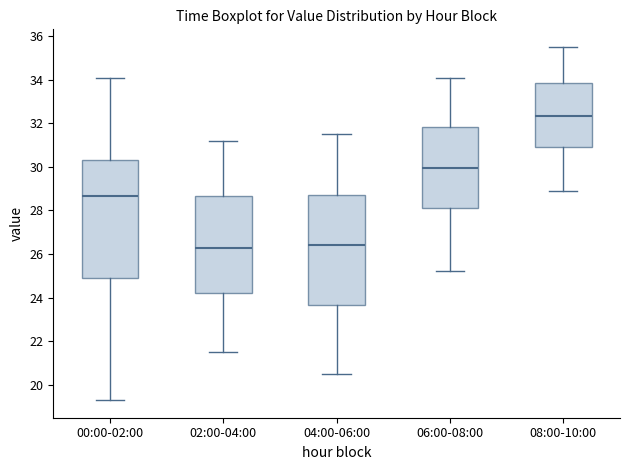

Reading left to right, read every box against the y-axis: the position of its median line, the range the box covers, and the ends of its whiskers. The values are not printed on the chart, so give them approximately, as read against the axis.

00:00-02:00: median 28.6, box 24.8 to 30.4, whiskers 19.4 to 34.2
02:00-04:00: median 26.4, box 24.2 to 28.6, whiskers 21.6 to 31.2
04:00-06:00: median 26.4, box 23.6 to 28.8, whiskers 20.6 to 31.6
06:00-08:00: median 30.0, box 28.2 to 31.8, whiskers 25.2 to 34.2
08:00-10:00: median 32.4, box 31.0 to 33.8, whiskers 29.0 to 35.6